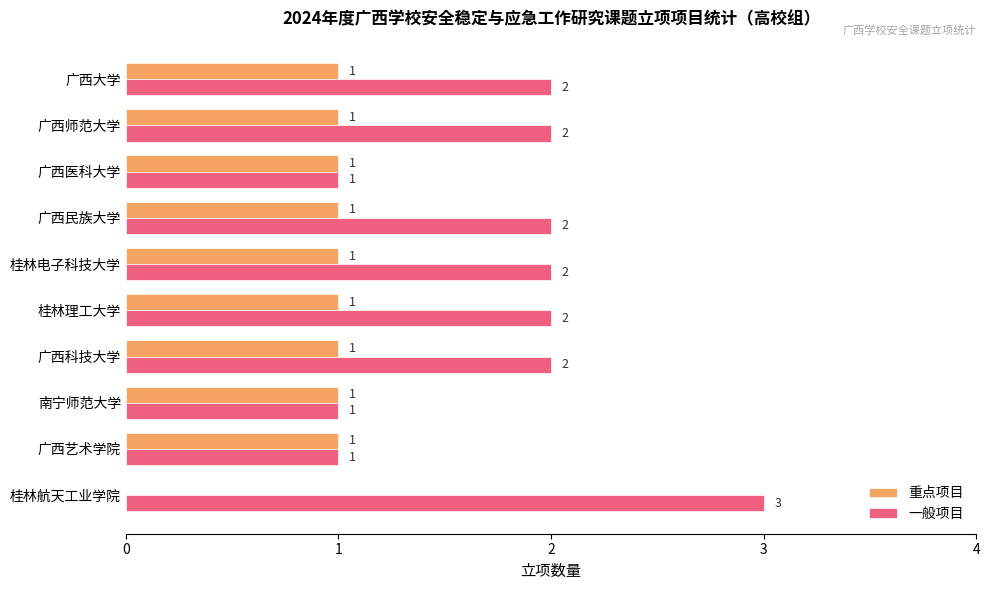

At which label is 重点项目 closest to 0?

桂林航天工业学院